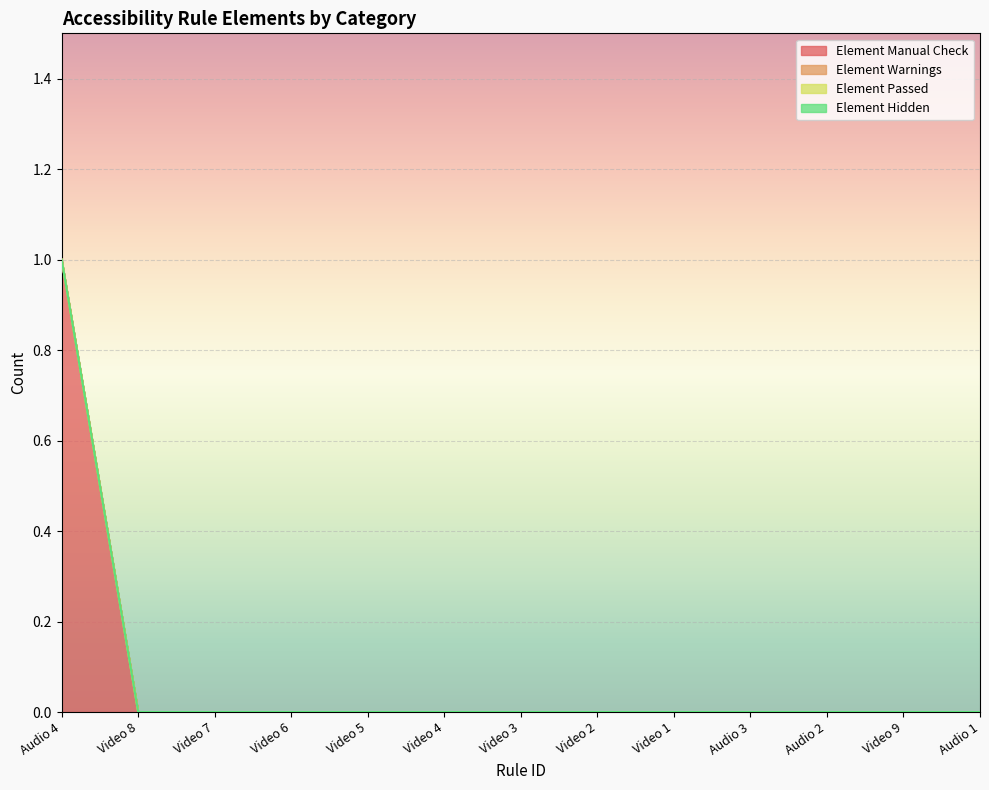

Is it true that Element Manual Check equals 0 at Video 9?

False